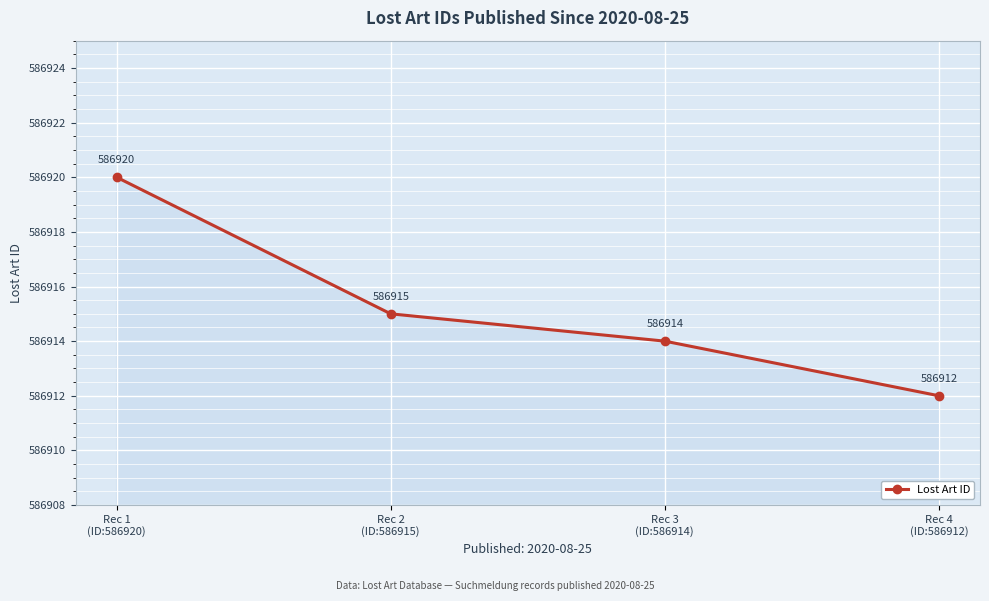

What is the value of the 3rd point from the left?

586914